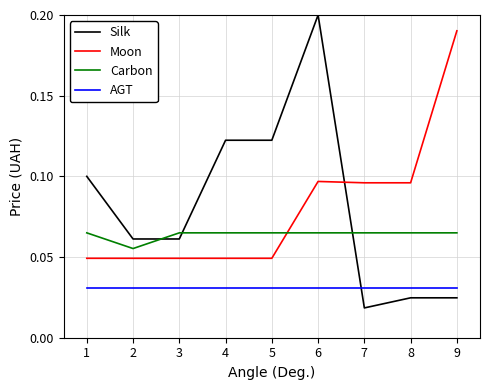

Between which two adjacent categories do Carbon and Moon first intersect?

5 and 6